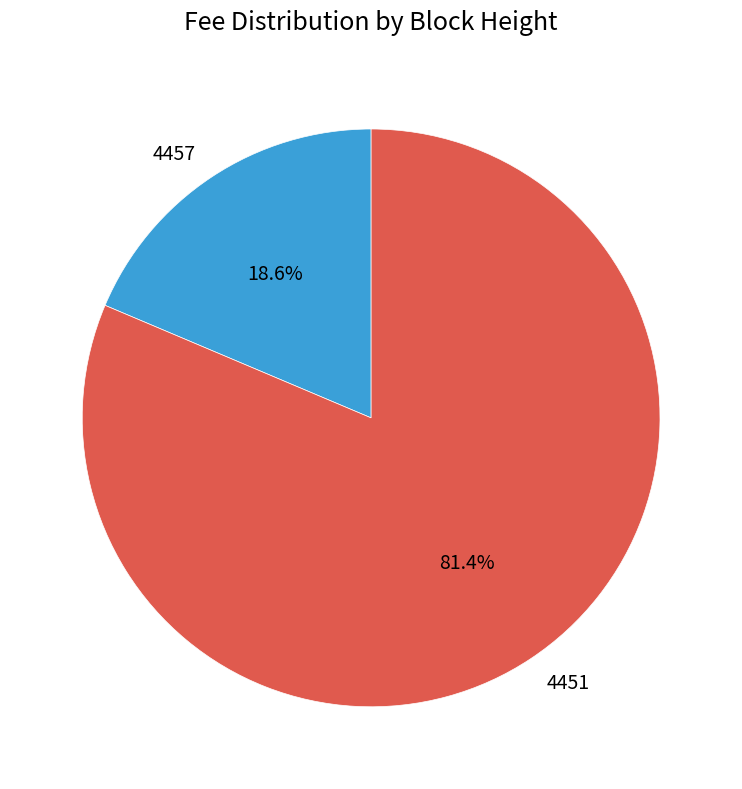

How many slices are in this pie chart?

2